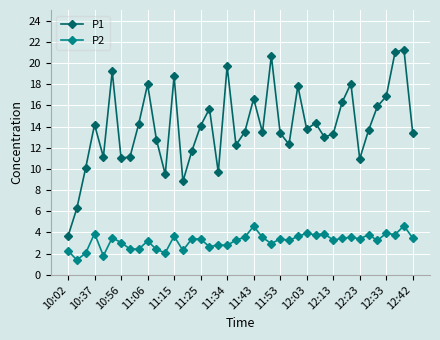

What is the maximum value for P1?

21.3